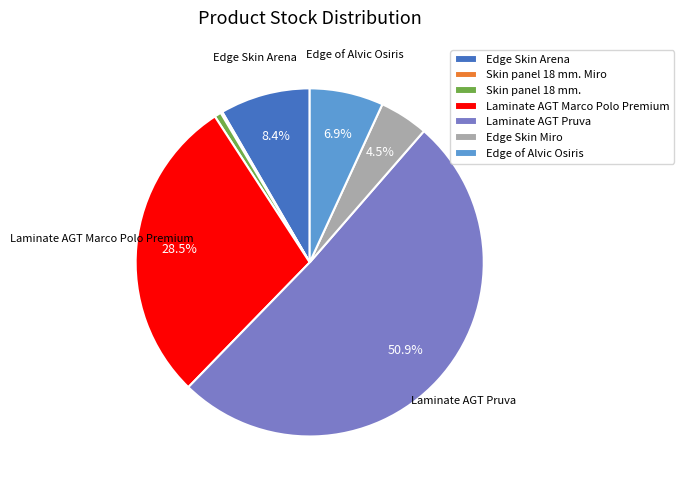

Is Laminate AGT Pruva the majority of the pie?

Yes